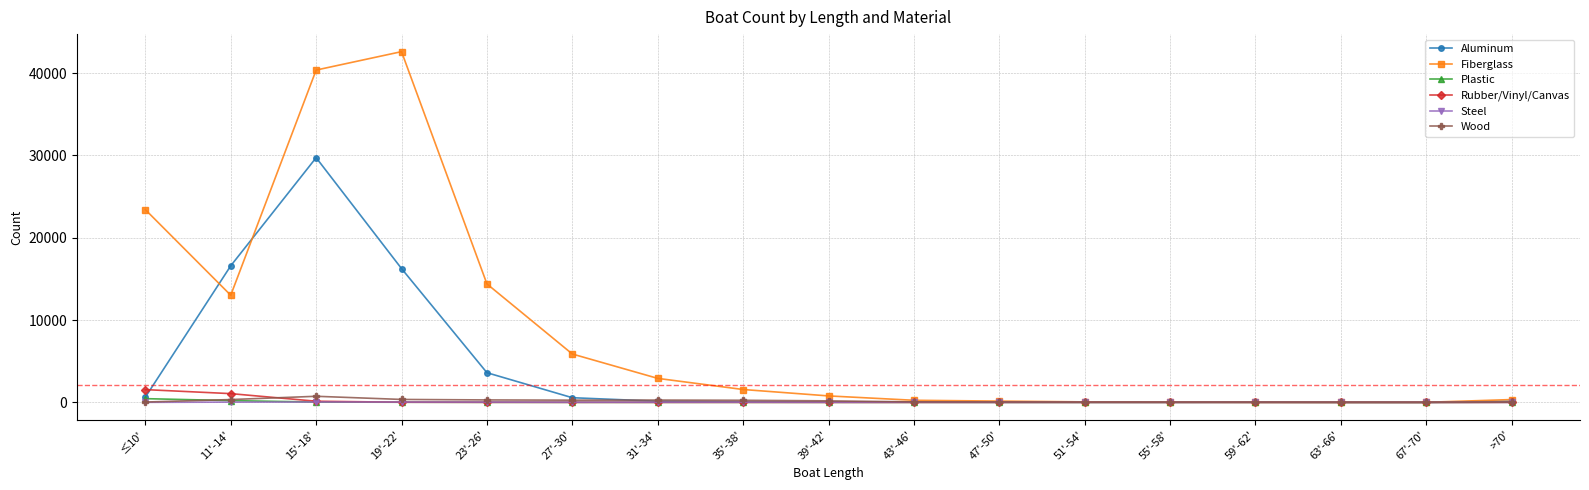

Does the chart have visible grid lines?

Yes